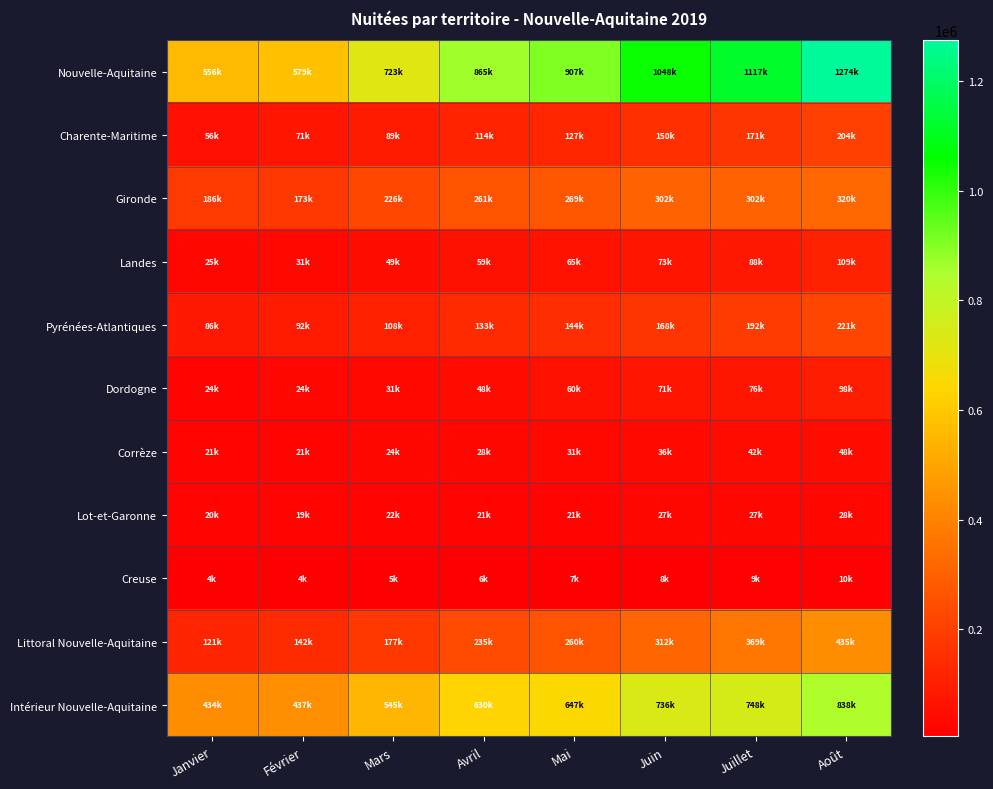

Which series has the largest range (max minus min)?

Nouvelle-Aquitaine